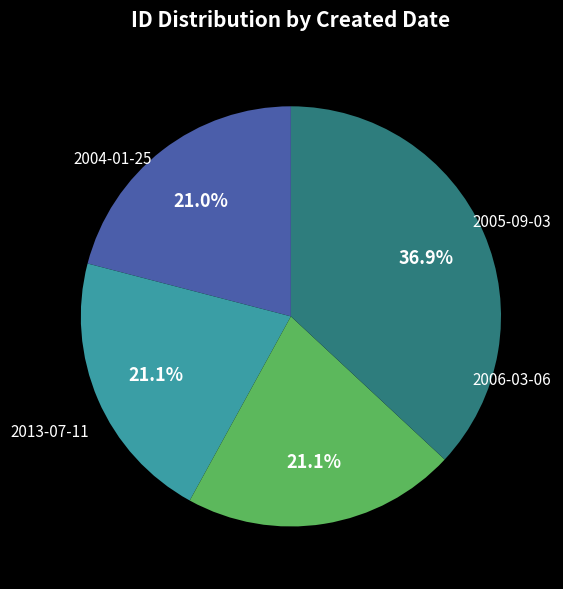

True or false: 2005-09-03 accounts for 27% of the total.

False